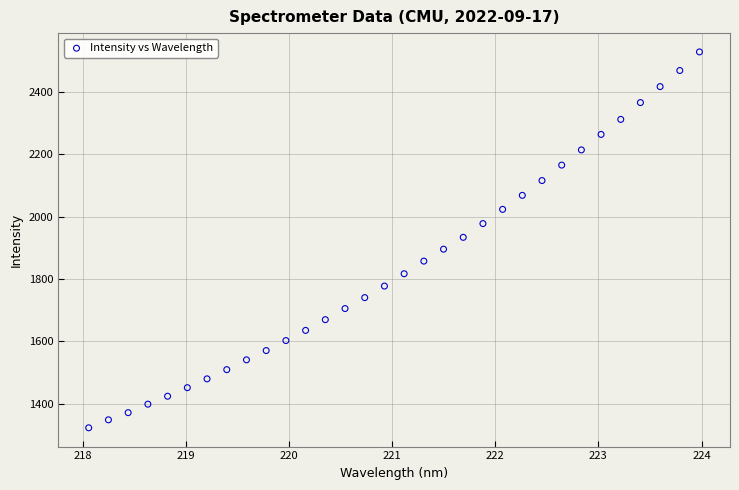

What is the range of Y values (max minus min)?

1206.4